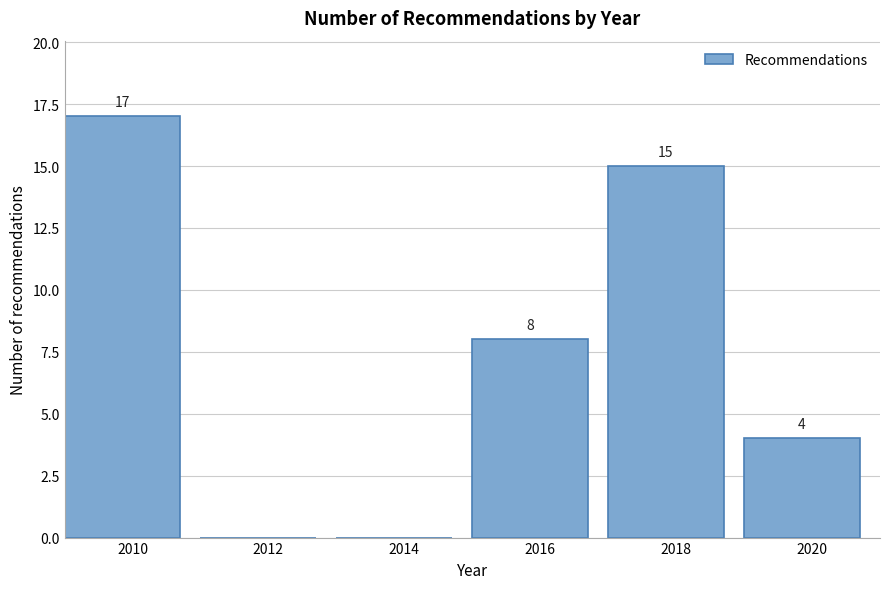

Over which range of the x-axis is the bar tallest?

2009 to 2011